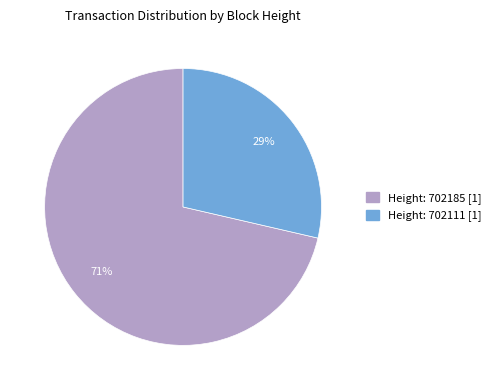

Count the number of slices in the pie.

2